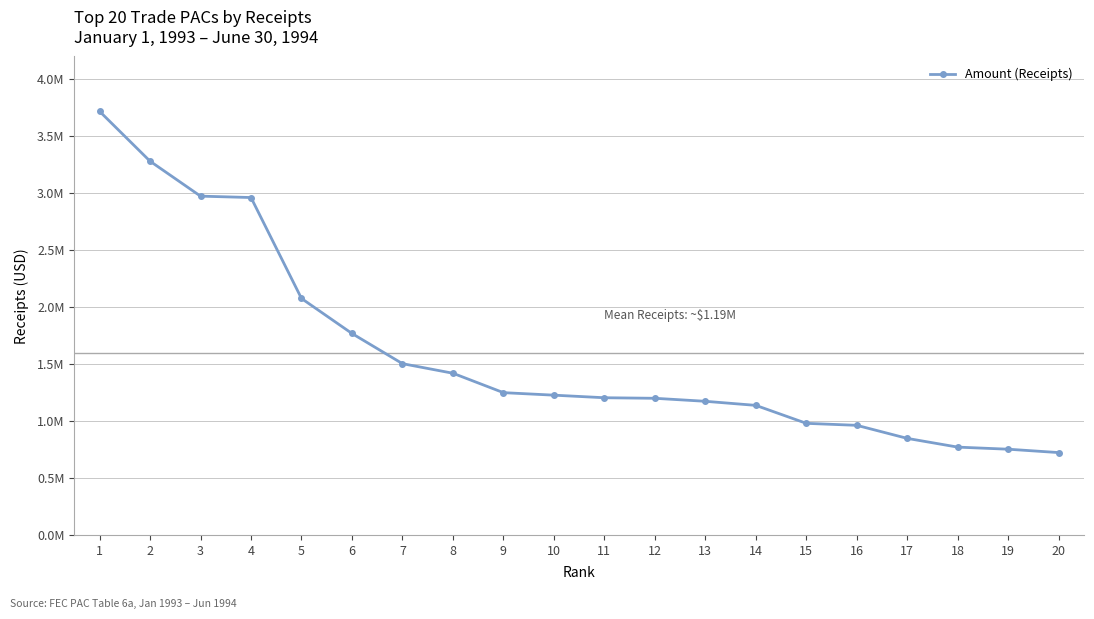

Is this an area chart (filled region under the line)?

No